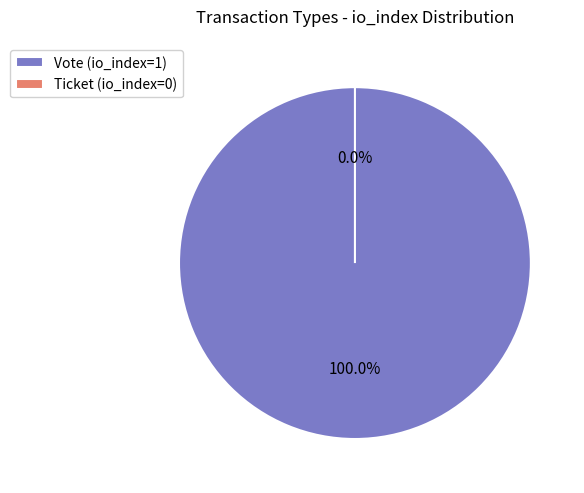

Which category accounts for the majority?

Vote